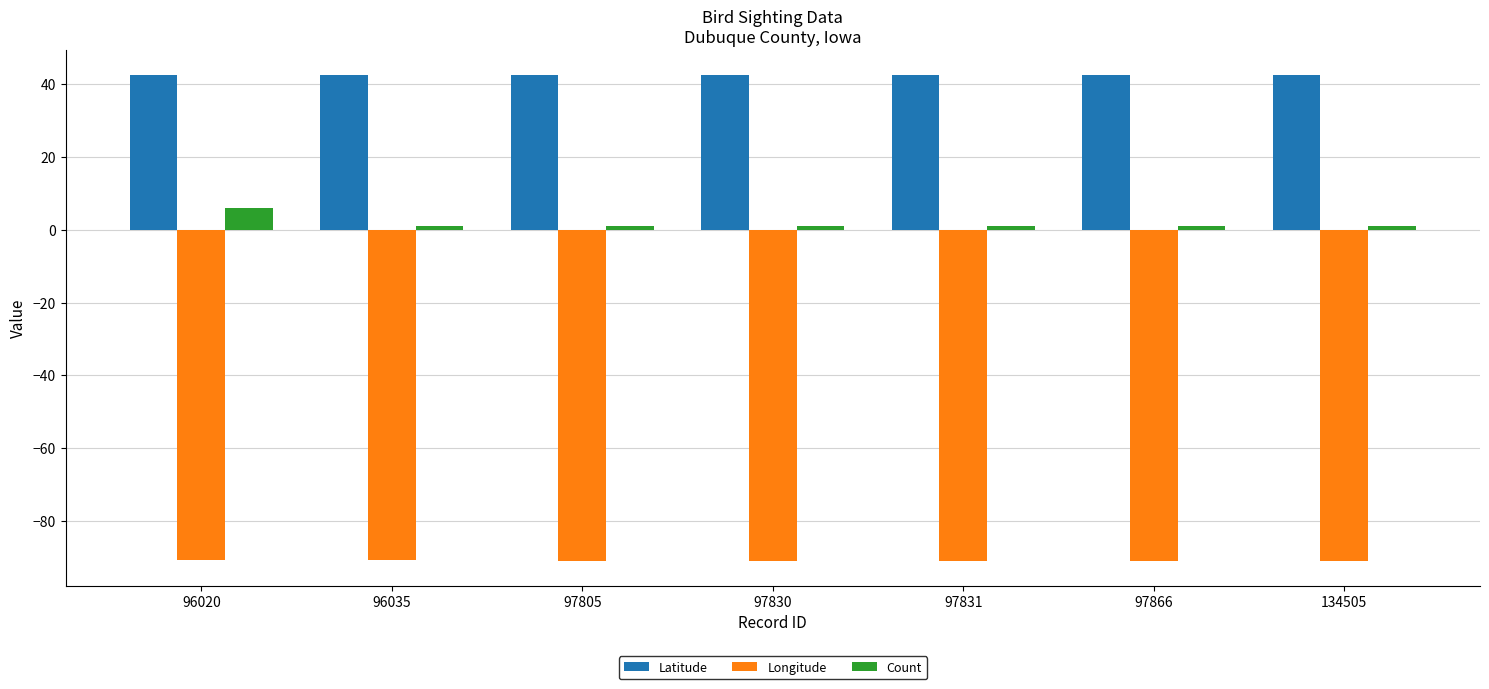

Is the value of Count at 97830 greater than the value of Longitude at 97805?

Yes